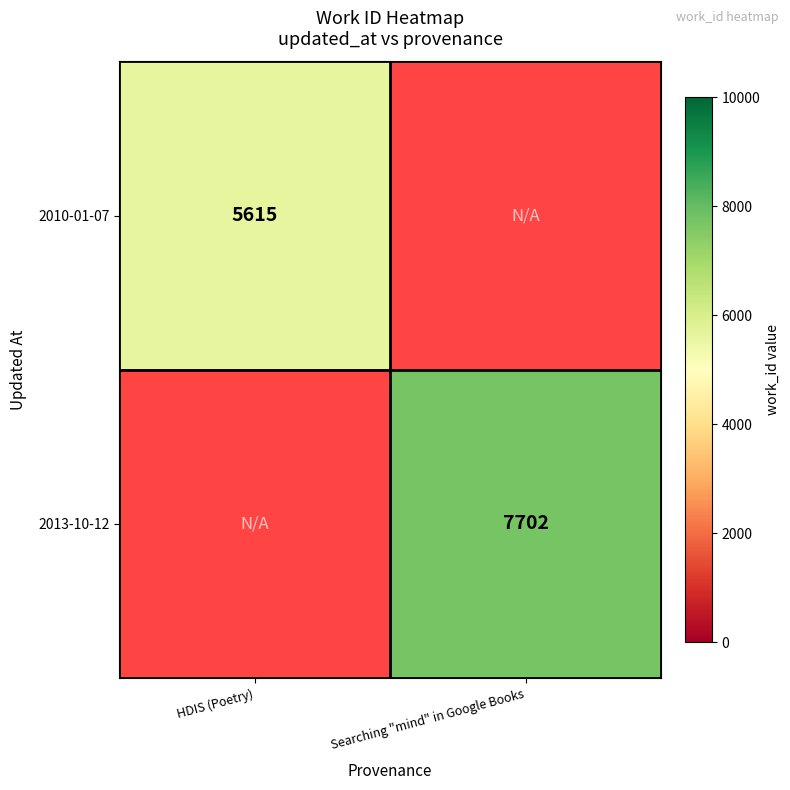

Is it true that 2013-10-12 equals 1956 at Searching "mind" in Google Books?

False